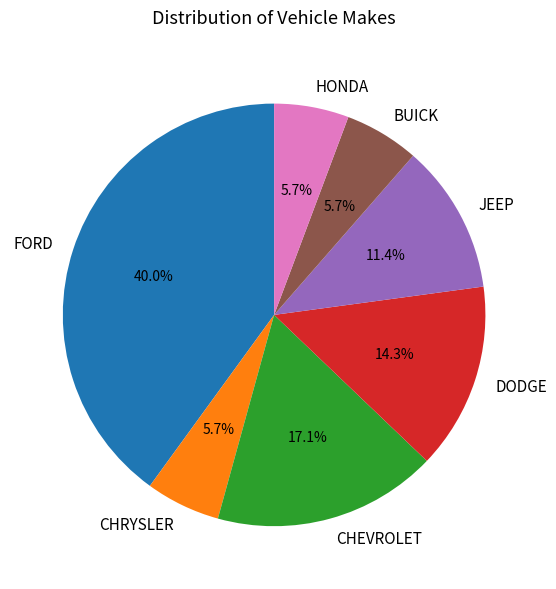

Which slice is the largest?

FORD